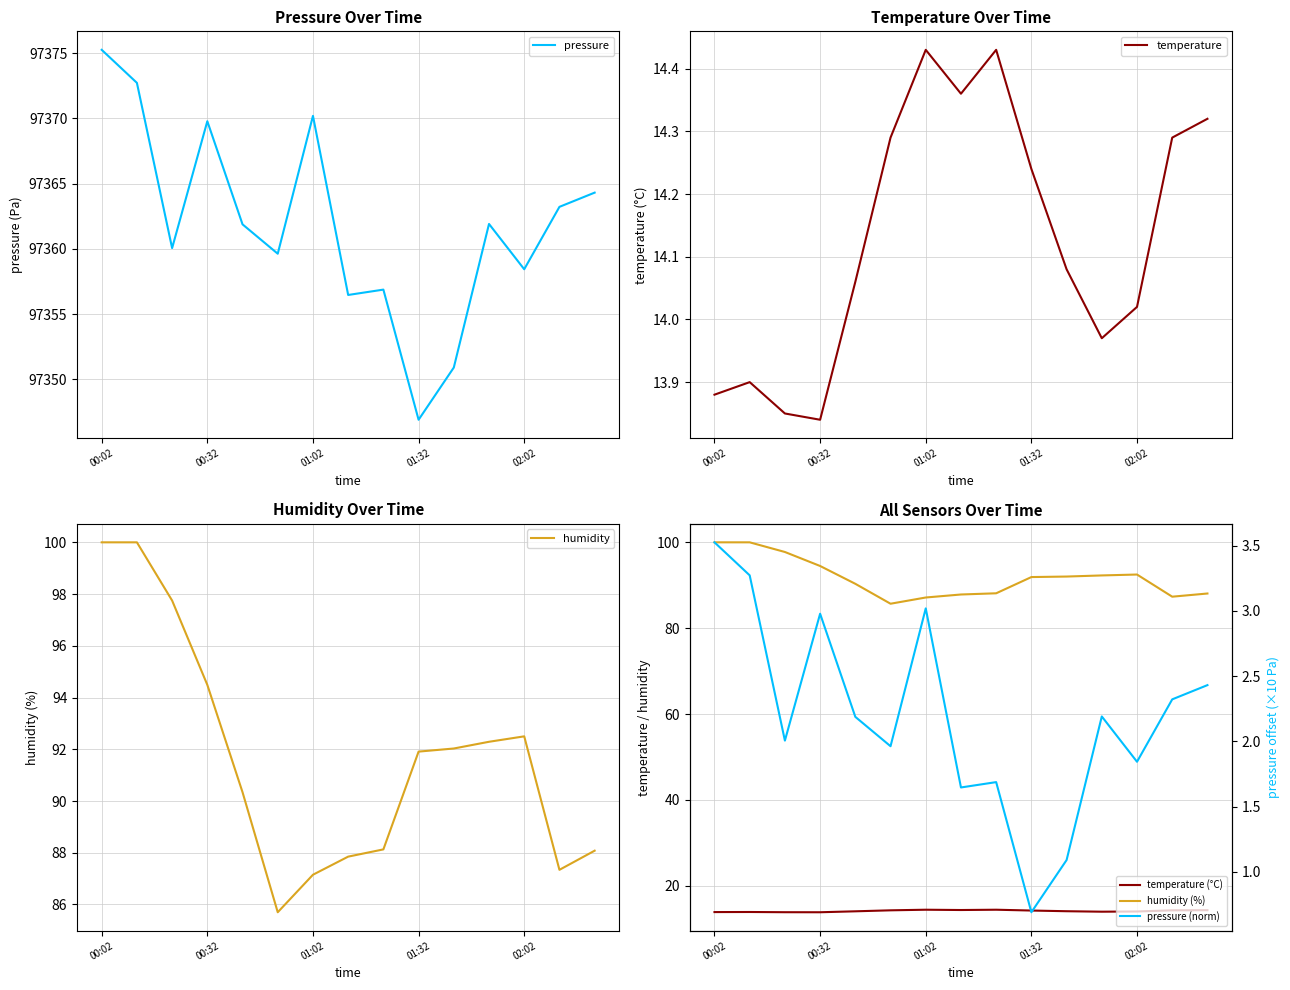

How many data points in pressure (norm) are above 2?

9